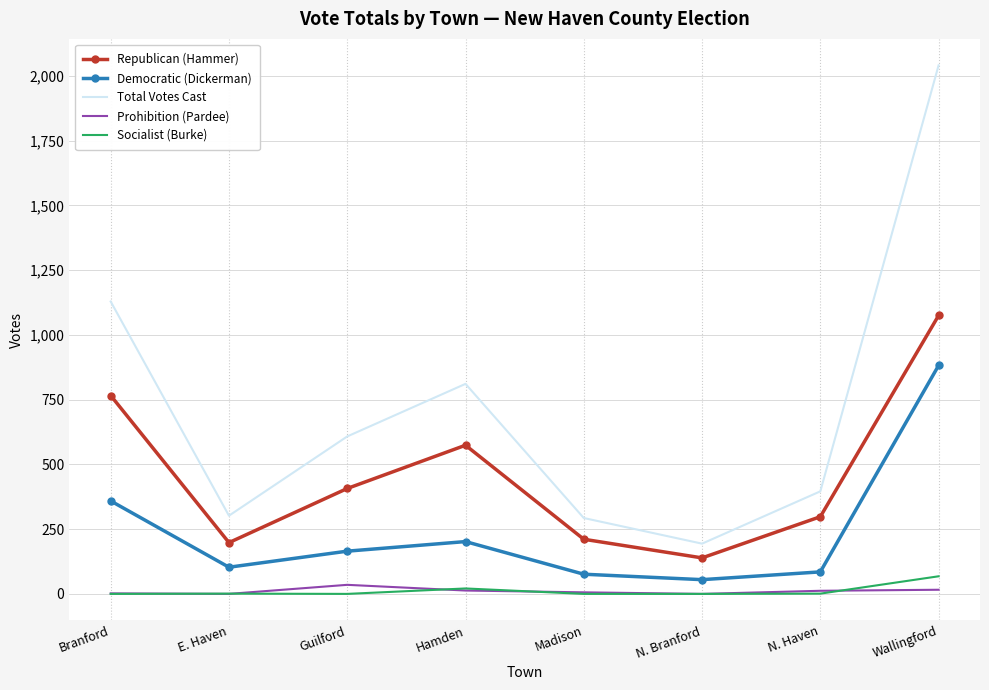

What is the sum of the Total Votes Cast values at N. Haven and Madison?

689